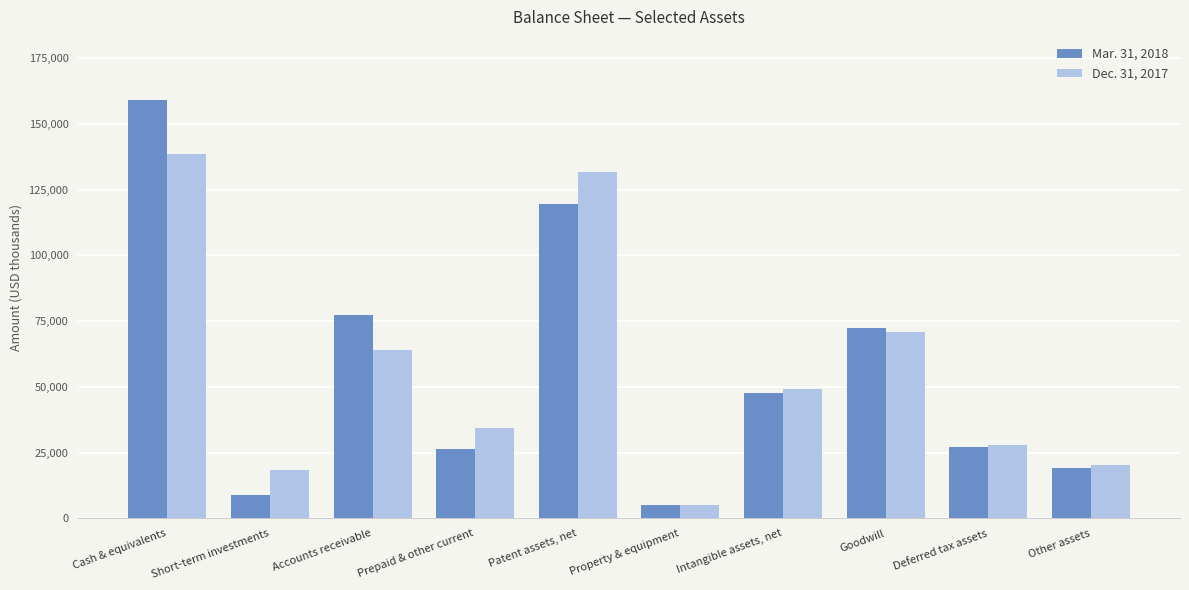

Reading left to right, what are all the values shown in this chart?

Mar. 31, 2018: Cash & equivalents=159220	Short-term investments=9027	Accounts receivable=77485	Prepaid & other current=26228	Patent assets, net=119619	Property & equipment=5025	Intangible assets, net=47716	Goodwill=72511	Deferred tax assets=27257	Other assets=18985
Dec. 31, 2017: Cash & equivalents=138710	Short-term investments=18455	Accounts receivable=63860	Prepaid & other current=34398	Patent assets, net=131888	Property & equipment=5090	Intangible assets, net=49087	Goodwill=70756	Deferred tax assets=27939	Other assets=20233